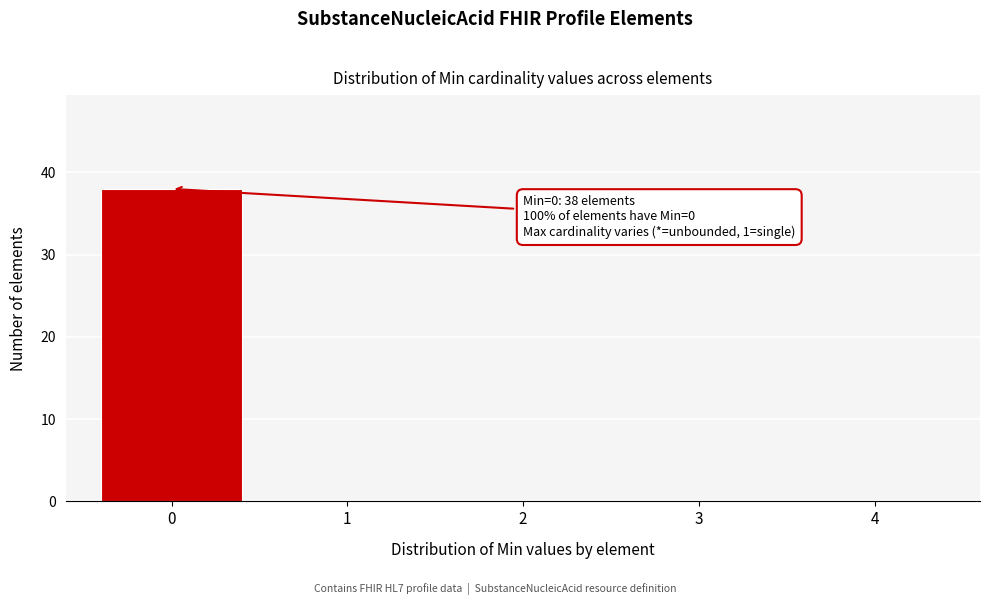

Reading right to left, transcribe all the data shown in this chart.

4=0	3=0	2=0	1=0	0=38